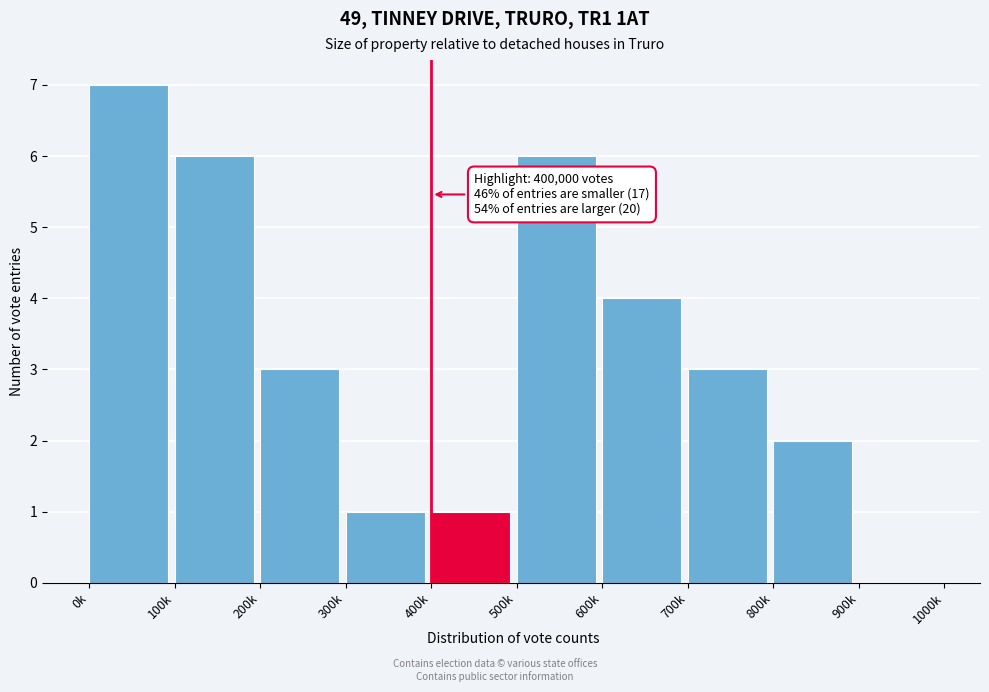

Reading left to right, extract all data points from this chart.

0k=7	100k=6	200k=3	300k=1	400k=1	500k=6	600k=4	700k=3	800k=2	900k=0